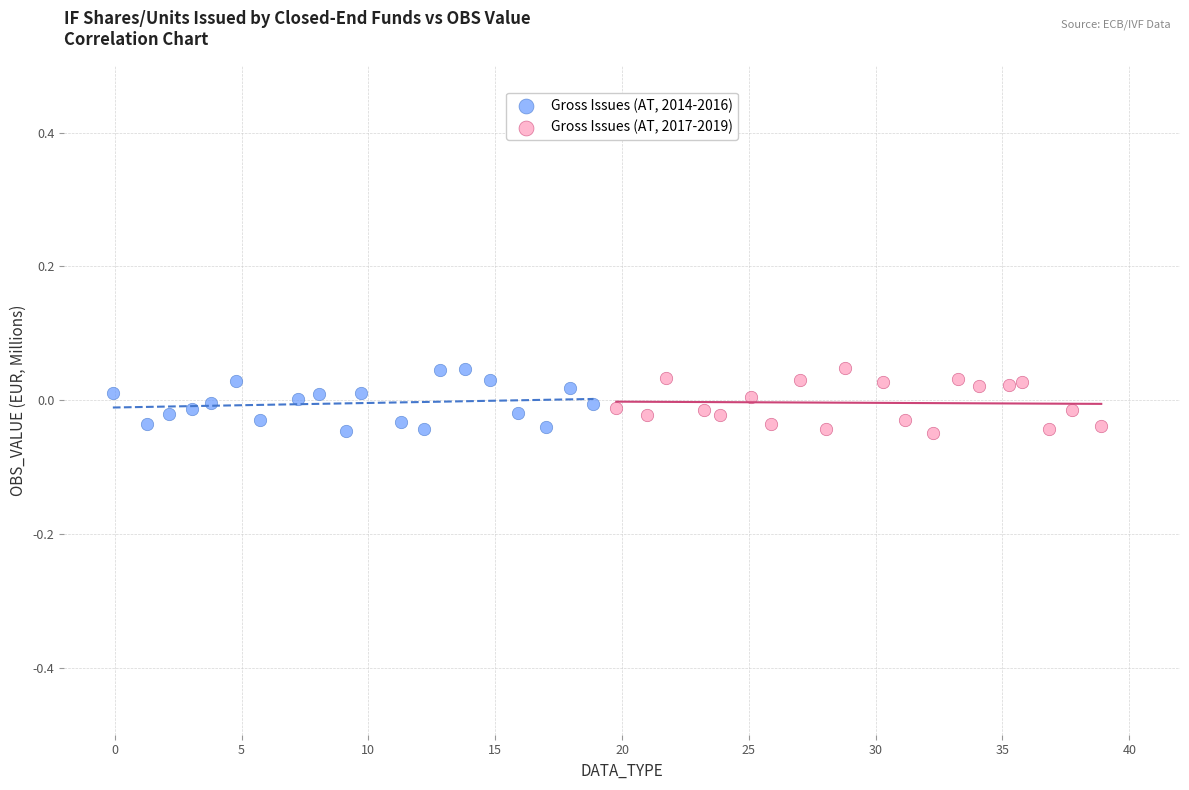

What are all the series names shown in the legend?

Gross Issues (AT, 2014-2016), Gross Issues (AT, 2017-2019)